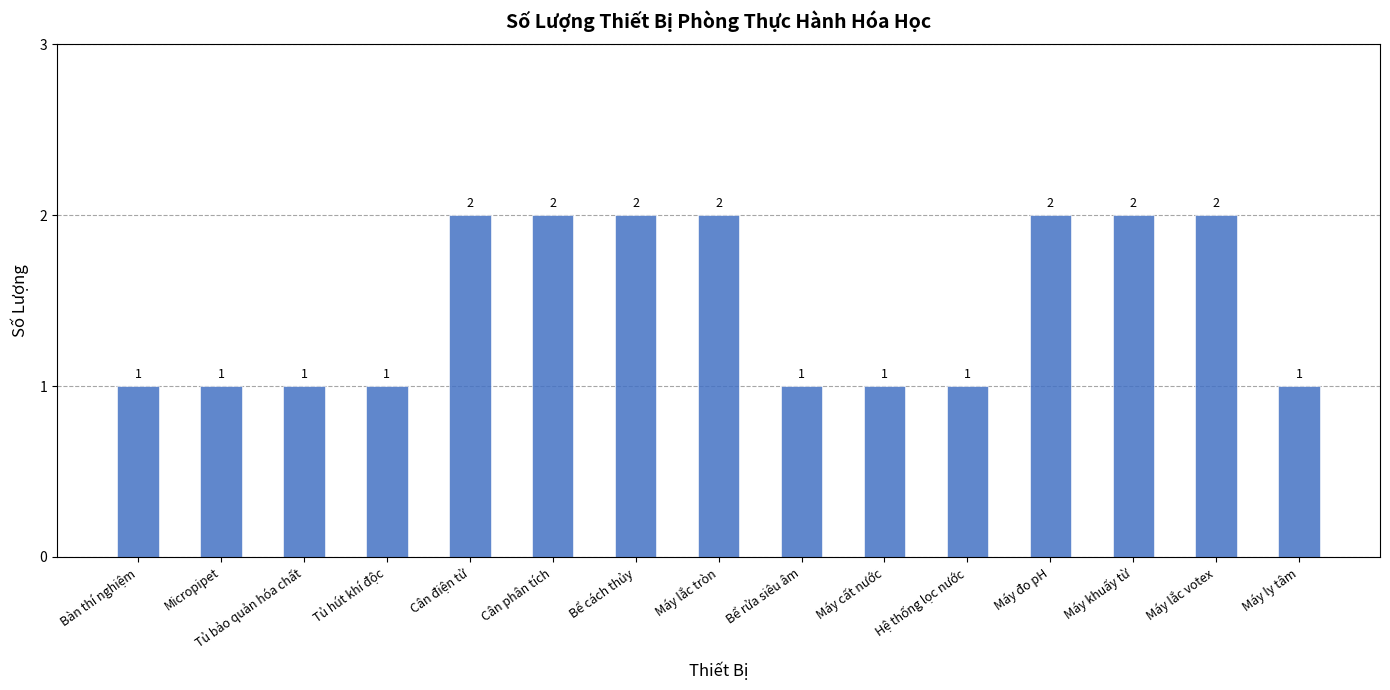

The value at Máy đo pH is 1. True or false?

False